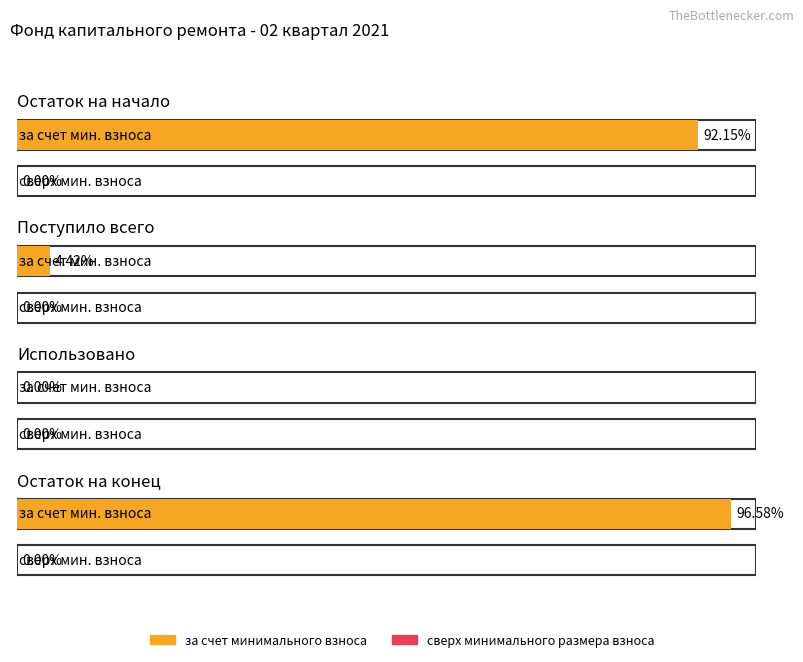

What is the label of the 2nd bar from the left?

Поступило всего